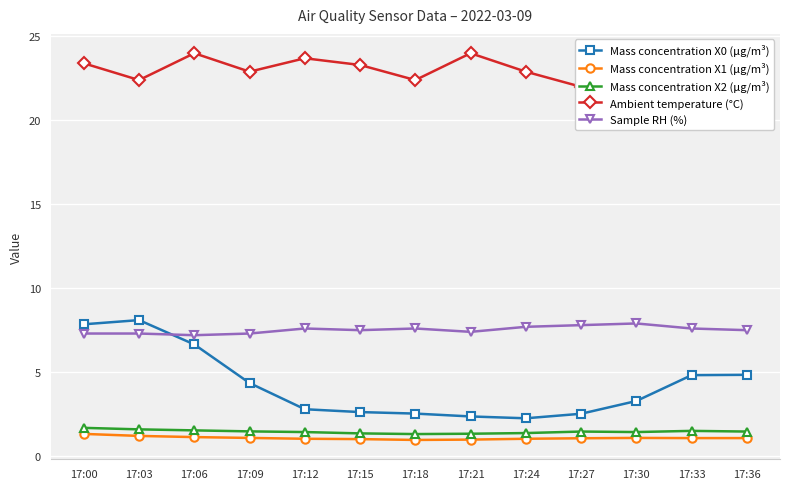

How many values in the Mass concentration X1 (μg/m³) series are below 1?

2